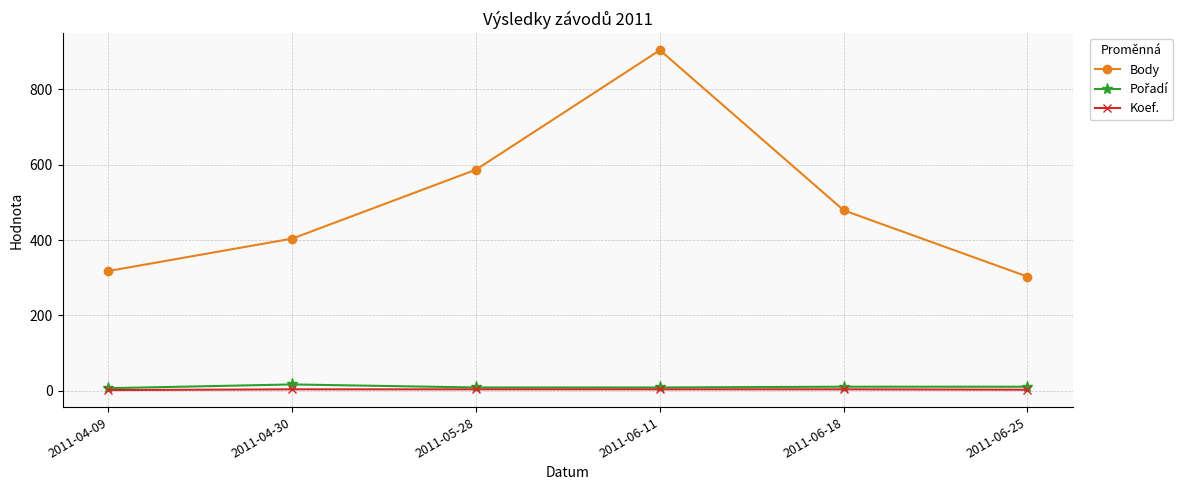

Which category has the highest value across all series?

2011-06-11